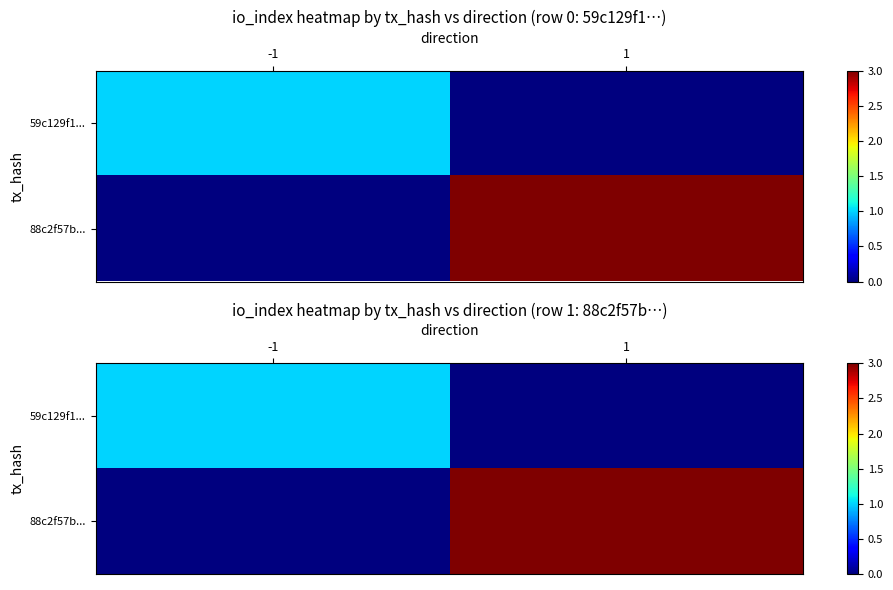

What is the sum of the 88c2f57b... values at -1 and 1?

3